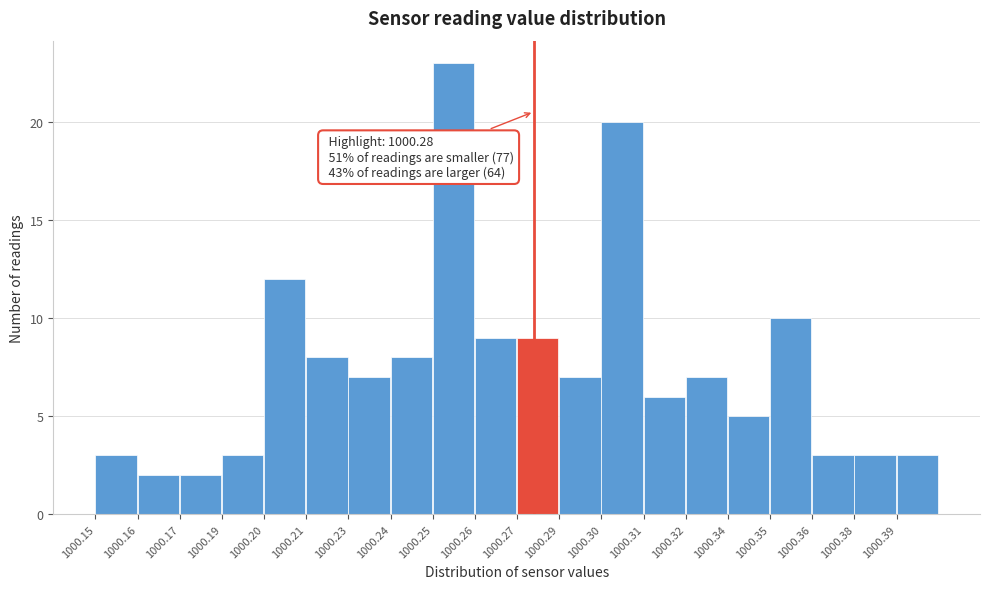

Reading right to left, what are all the values shown in this chart?

1000.39=3	1000.38=3	1000.36=3	1000.35=10	1000.34=5	1000.32=7	1000.31=6	1000.30=20	1000.29=7	1000.27=9	1000.26=9	1000.25=23	1000.24=8	1000.23=7	1000.21=8	1000.20=12	1000.19=3	1000.17=2	1000.16=2	1000.15=3